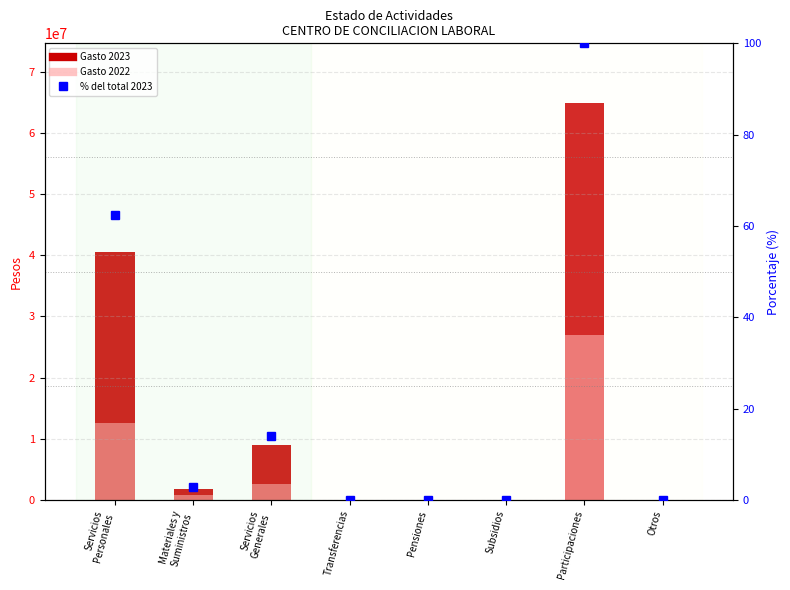

True or false: the data shows 62.4 at Servicios
Personales.

True